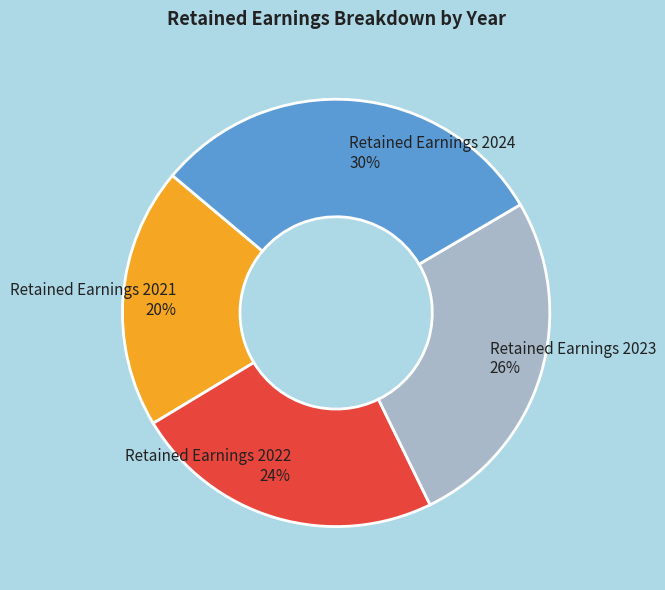

Which category has the biggest portion of the pie?

Retained Earnings 2024